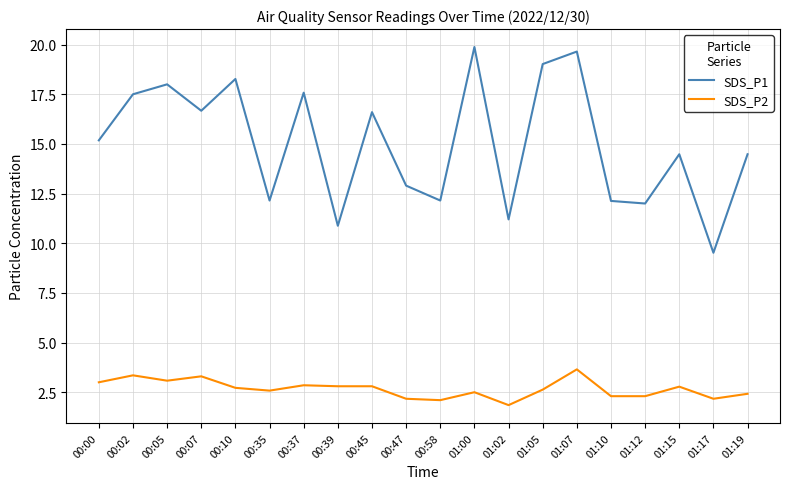

Which series has the largest total across all categories?

SDS_P1